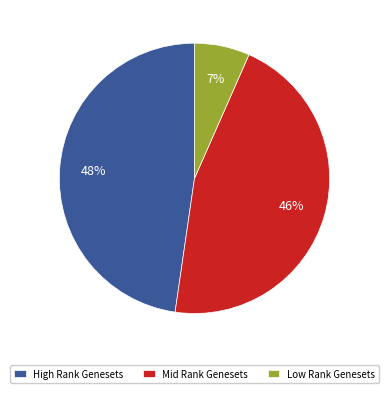

How many slices are in this pie chart?

3